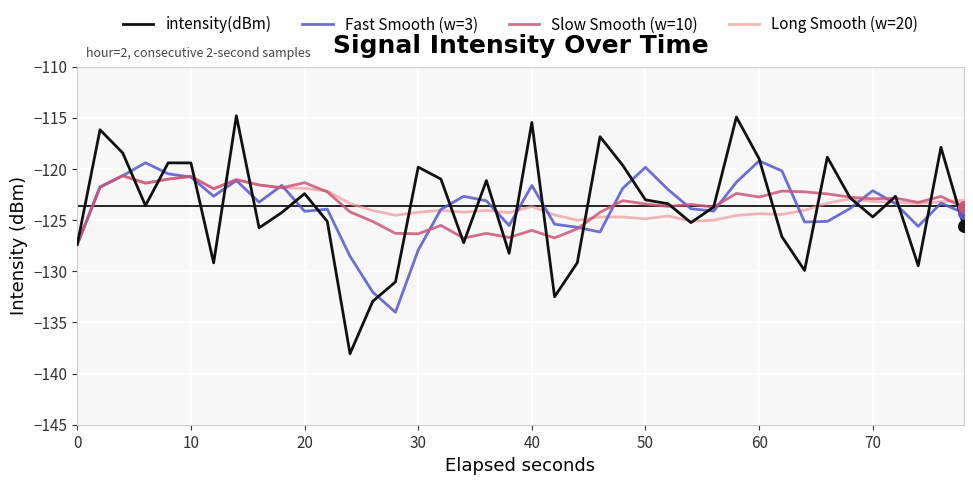

What are all the series names shown in the legend?

intensity(dBm), Fast Smooth (w=3), Slow Smooth (w=10), Long Smooth (w=20)